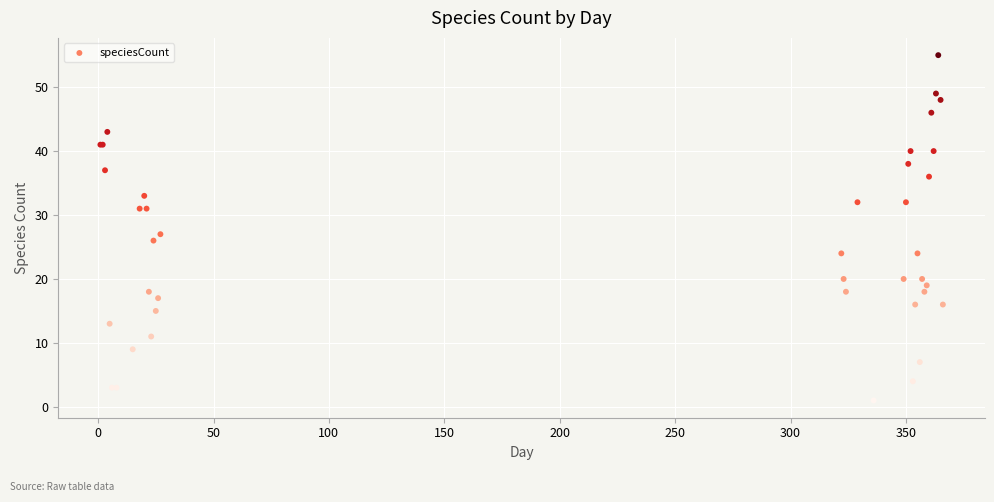

What Y value in the scatter plot is closest to 28?

27